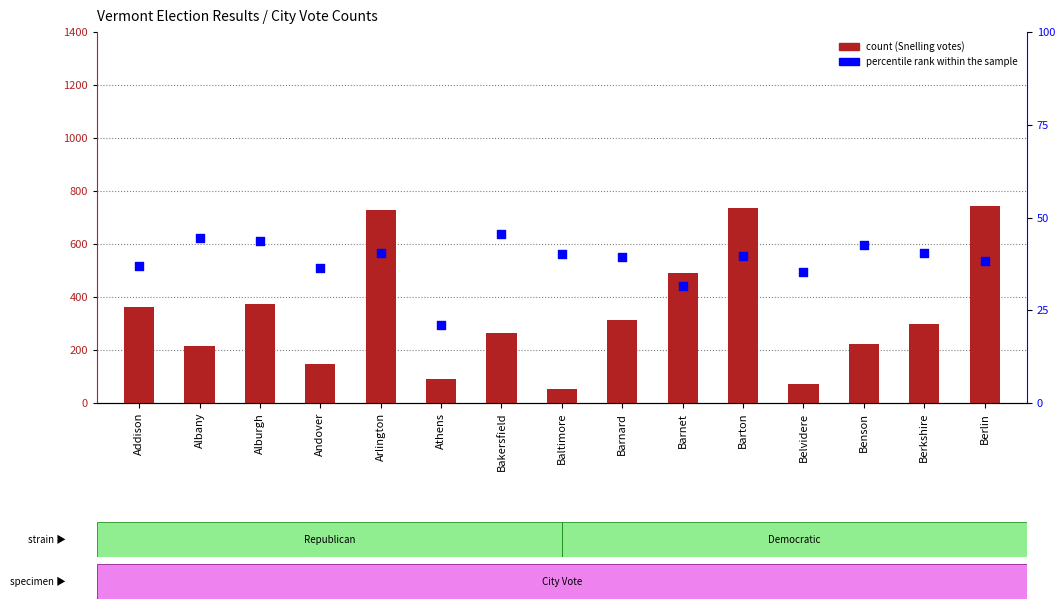

Which series contains the lowest Y value?

percentile rank within the sample